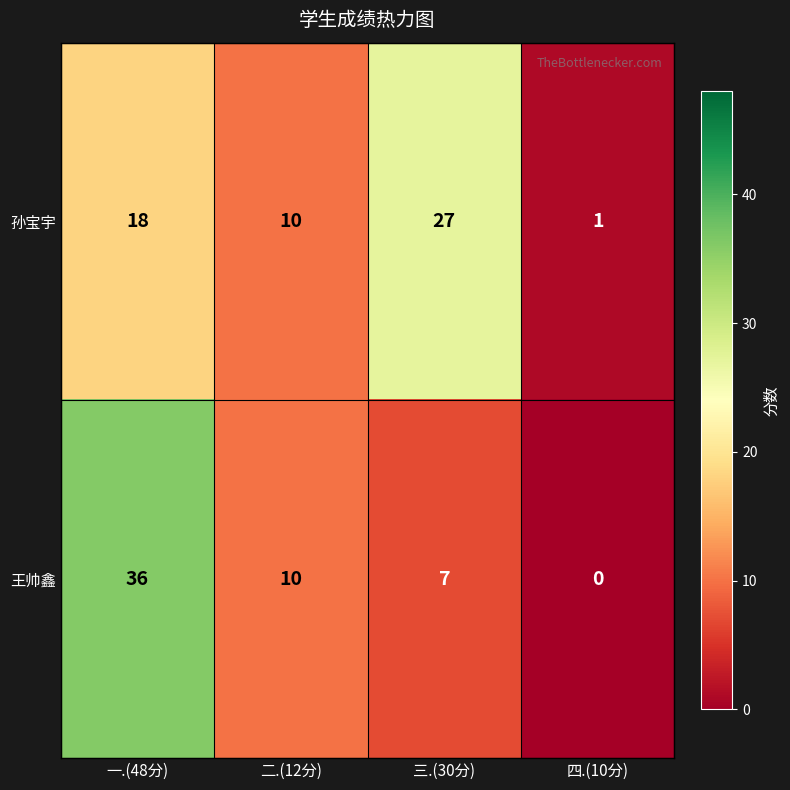

What is the average value of the 王帅鑫 series?

13